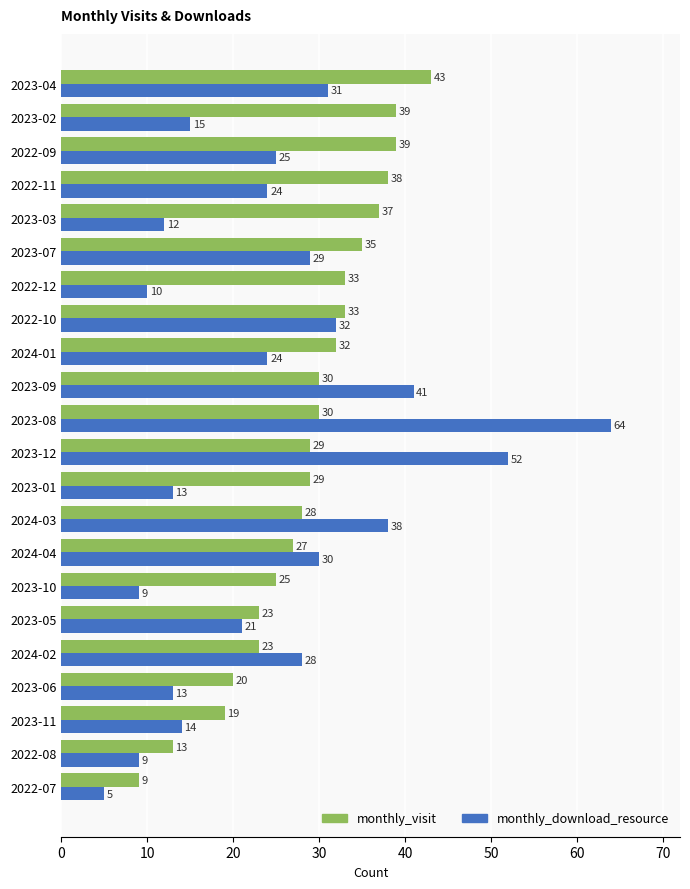

What is the total value across all series at 2024-01?

56